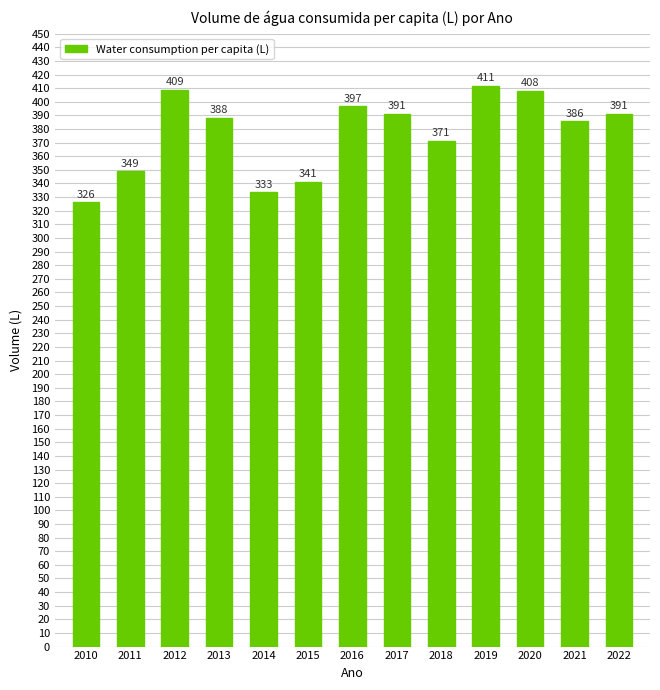

Which label corresponds to the smallest value in the chart?

2010